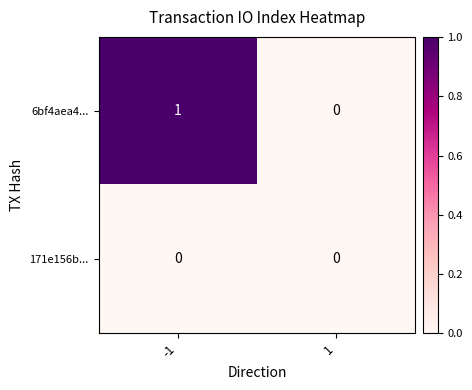

True or false: 6bf4aea4... has a value of 0 at 1.

True